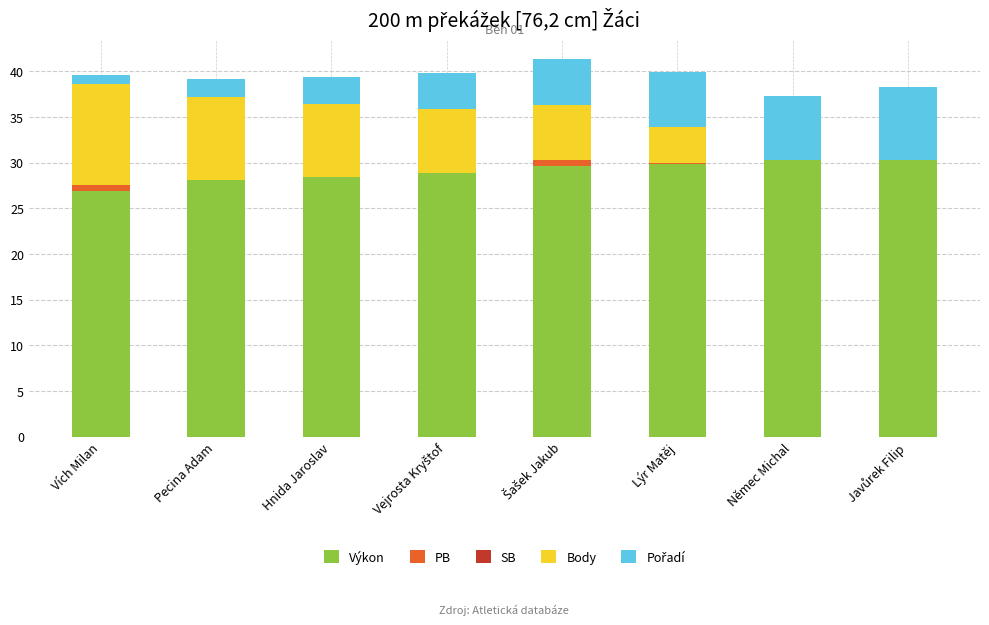

The Pořadí series shows 5.0 at Šašek Jakub. True or false?

True